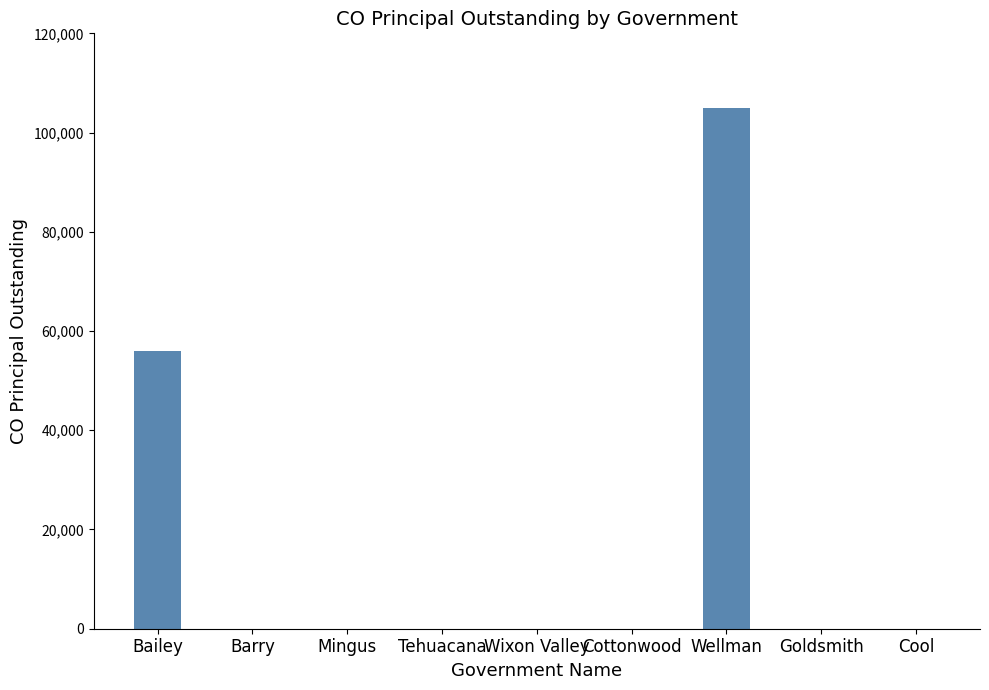

What is the greatest value displayed?

105000